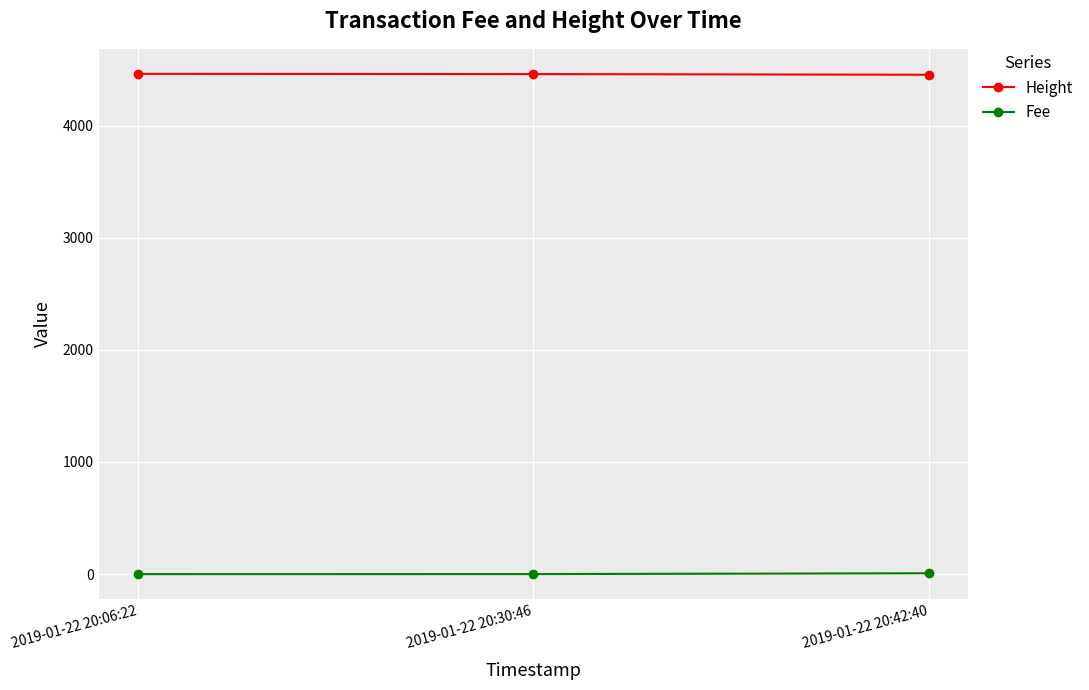

What is the value of the Fee point at the 3rd from the left?

7.9